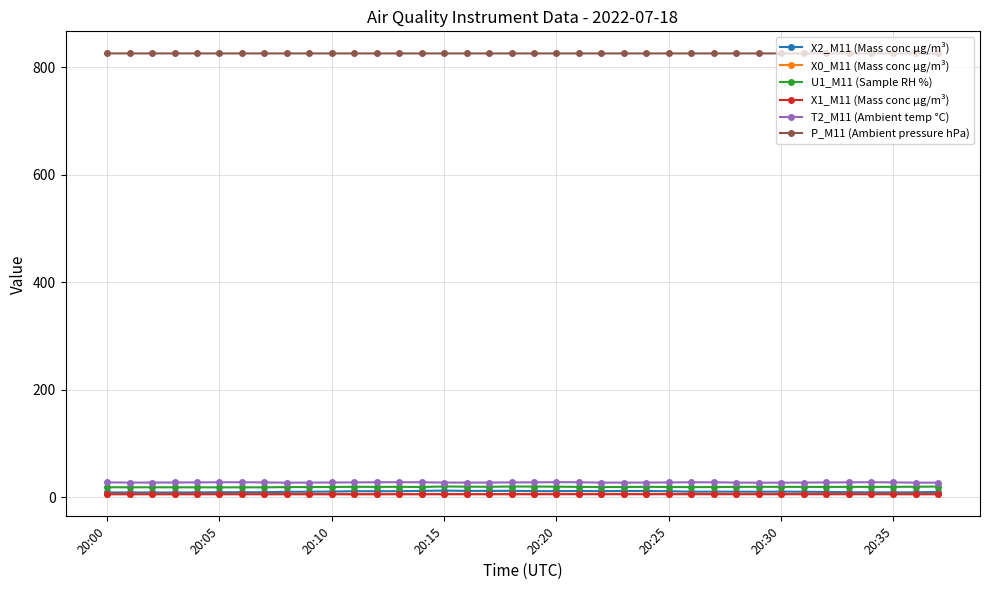

True or false: X0_M11 (Mass conc μg/m³) has more than 1 points higher than both neighbors.

True